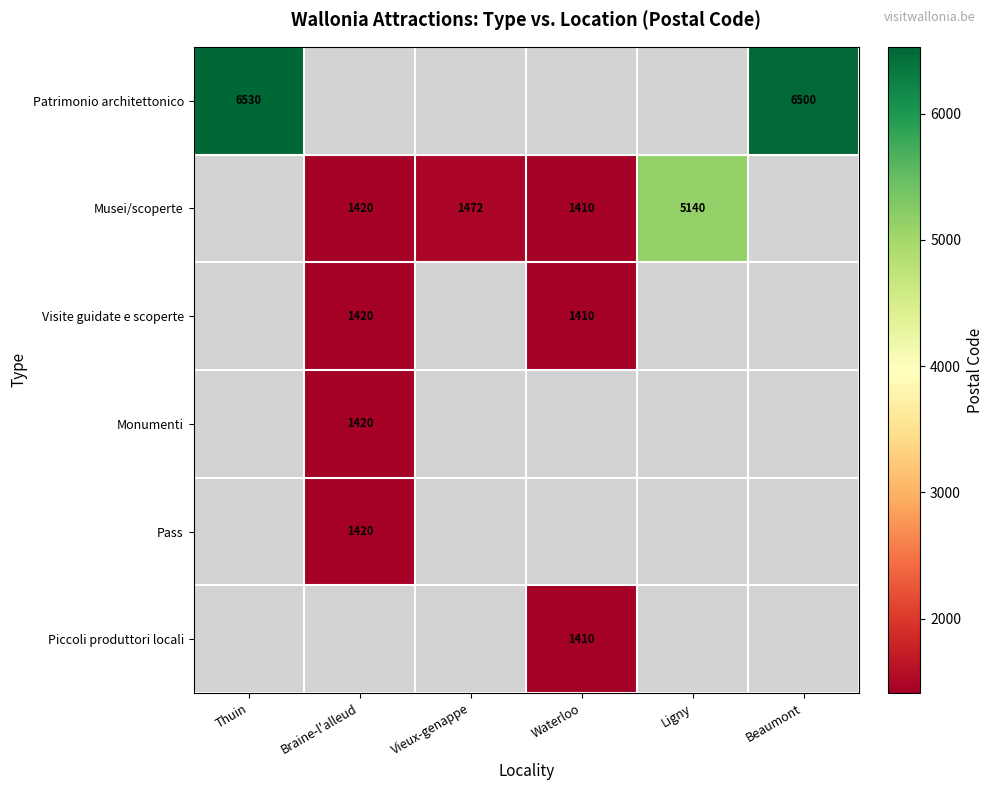

The value of Musei/scoperte at Waterloo is 1410. True or false?

True